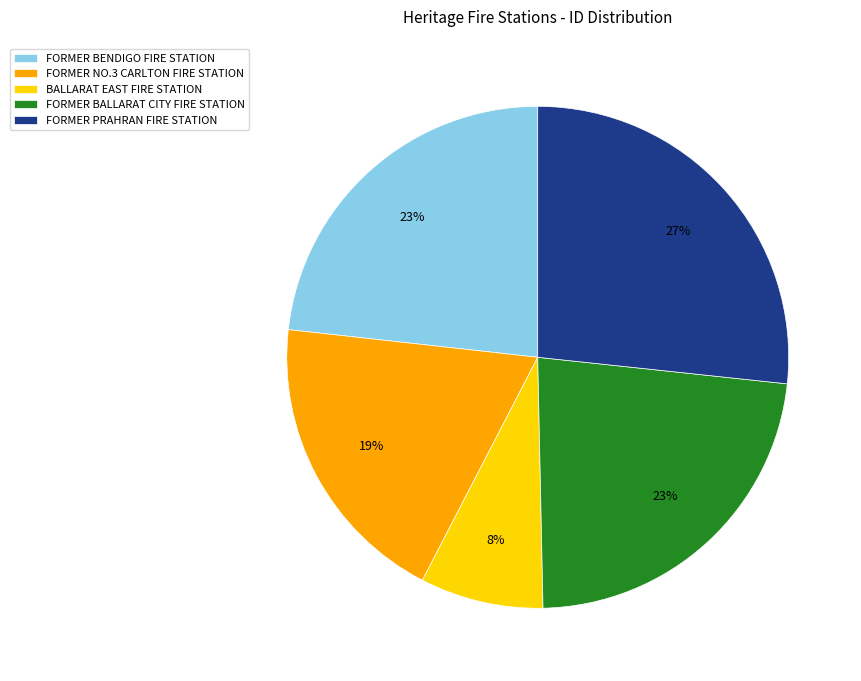

True or false: FORMER PRAHRAN FIRE STATION accounts for 13% of the total.

False